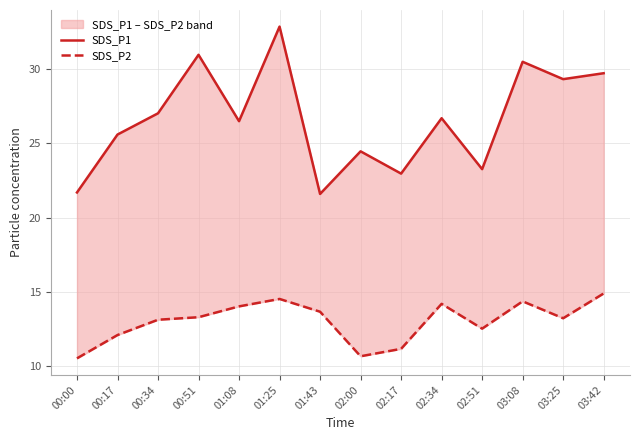

What is the highest value of the SDS_P1 series?

32.9